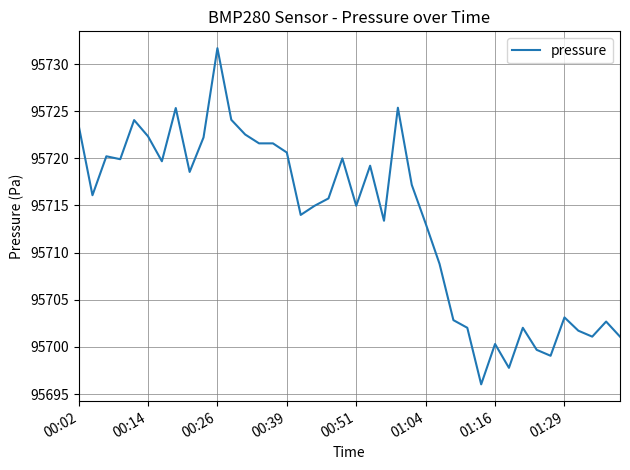

What is the maximum value shown in the chart?

95731.7